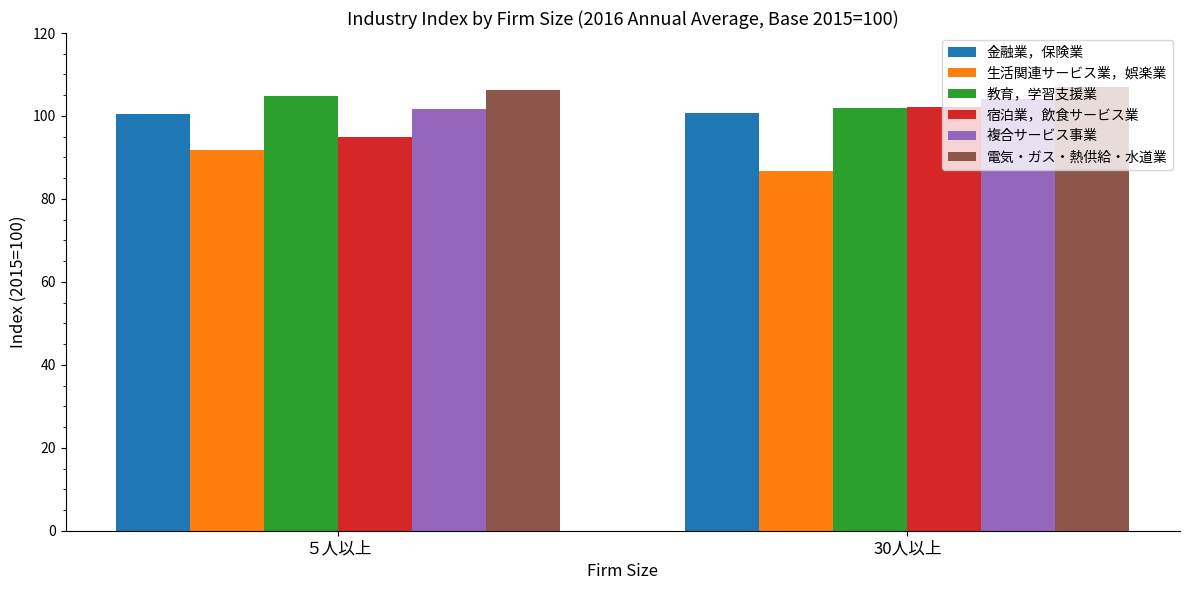

Is it true that 生活関連サービス業，娯楽業 equals 91.9 at ５人以上?

True